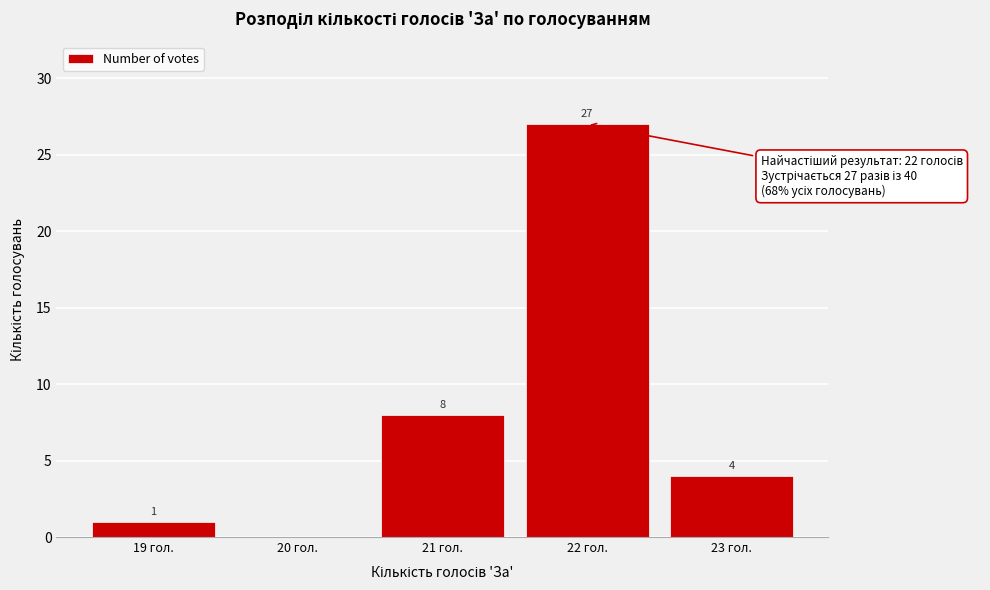

Reading left to right, list all the values displayed in this chart.

19 гол.=1	20 гол.=0	21 гол.=8	22 гол.=27	23 гол.=4